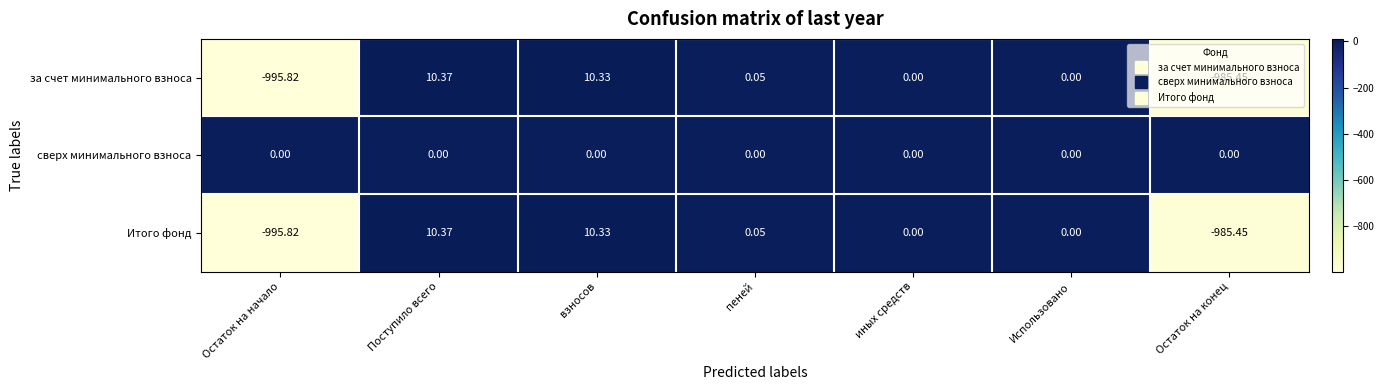

Which series has the largest total across all categories?

сверх минимального взноса